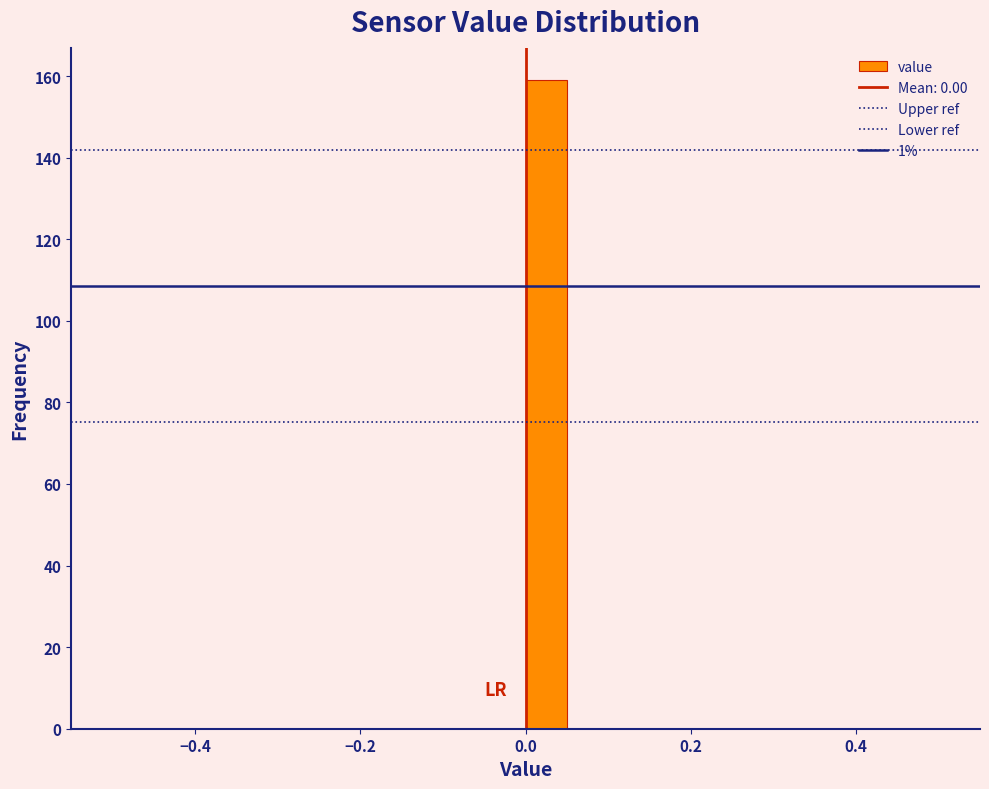

Around what value on the x-axis is the tallest bar? Give the approximate position of its centre, as read against the axis.

0.02